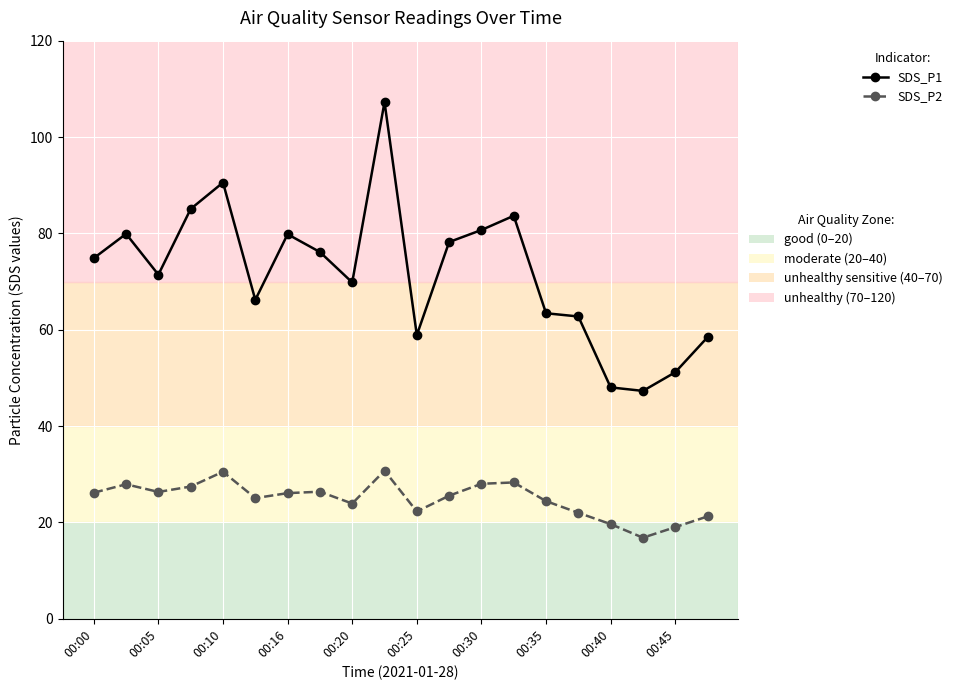

What is the smallest value displayed?

16.8